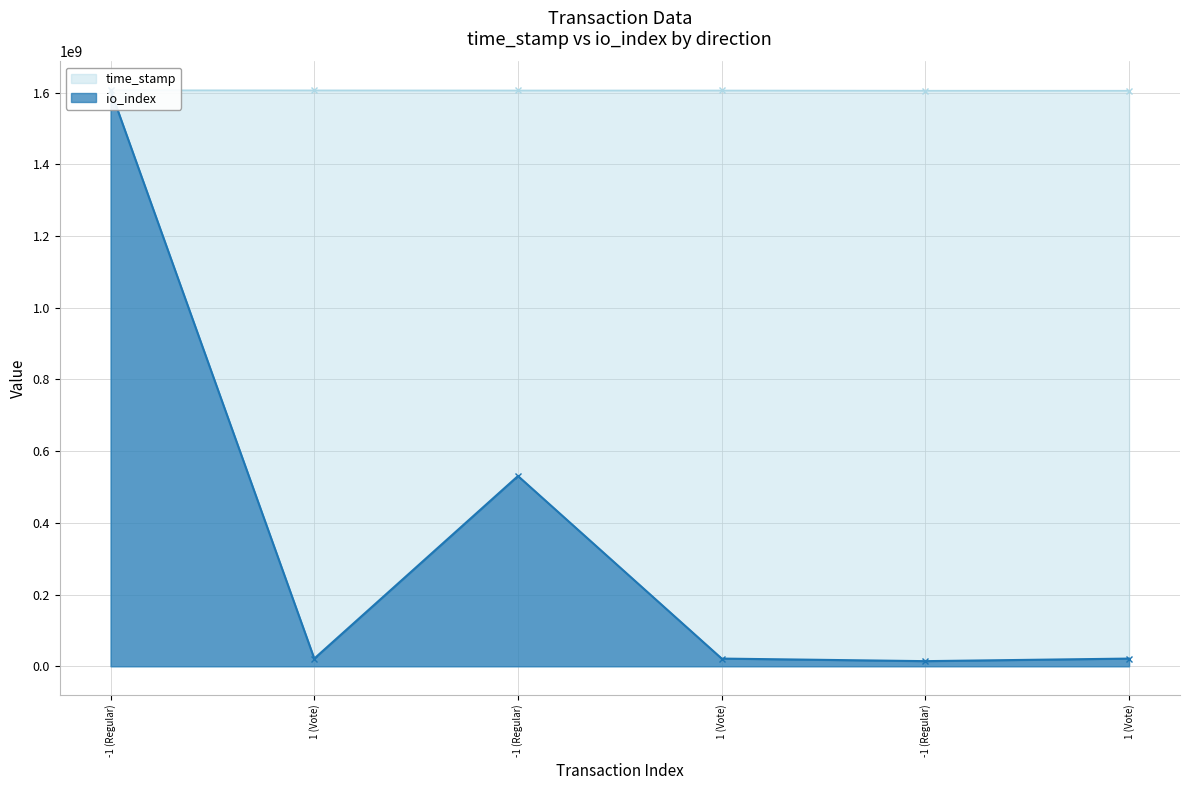

Reading left to right, extract all data points from this chart.

time_stamp: 1606522273.0	1606251866.0	1605976363.0	1605926238.0	1605298339.0	1605259708.0
io_index: 1606522273.0	21515923.3	530726108.0	21515923.3	14343948.9	21515923.3